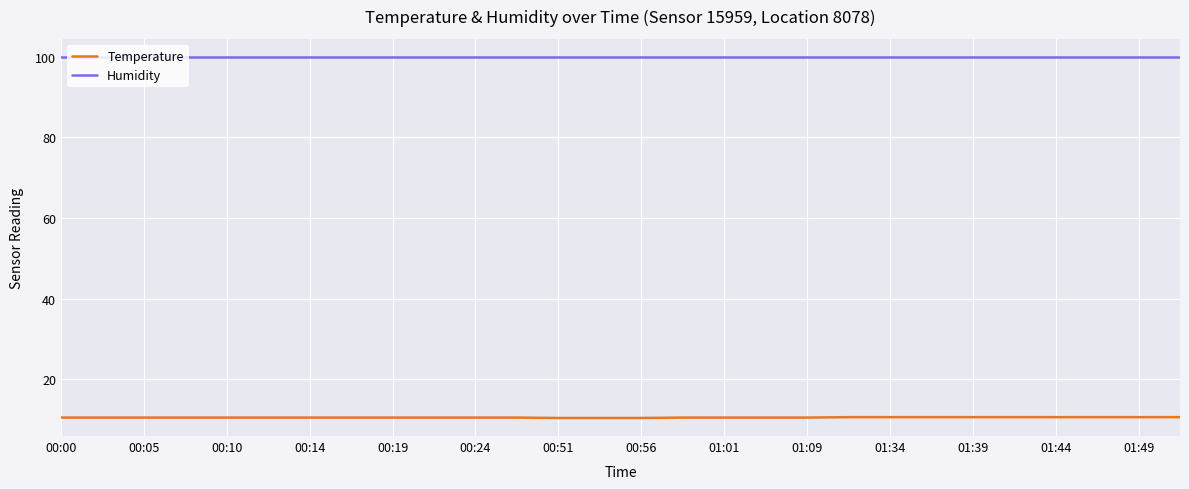

Count the number of categories in the chart.

28